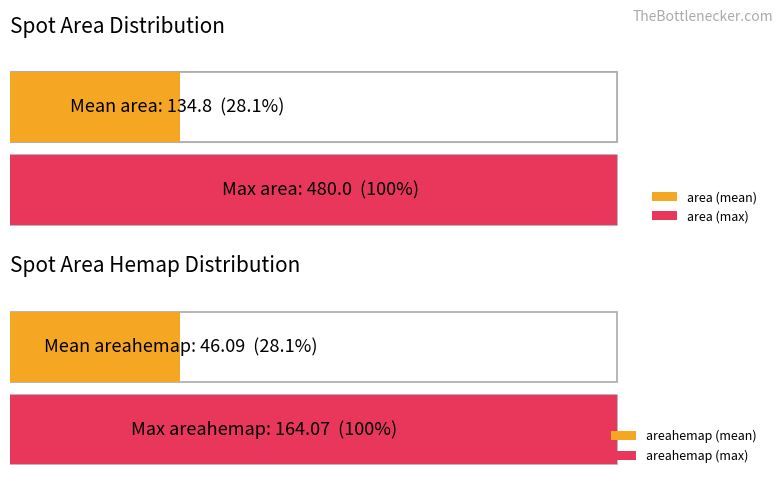

What is the average value of the area series?

134.8